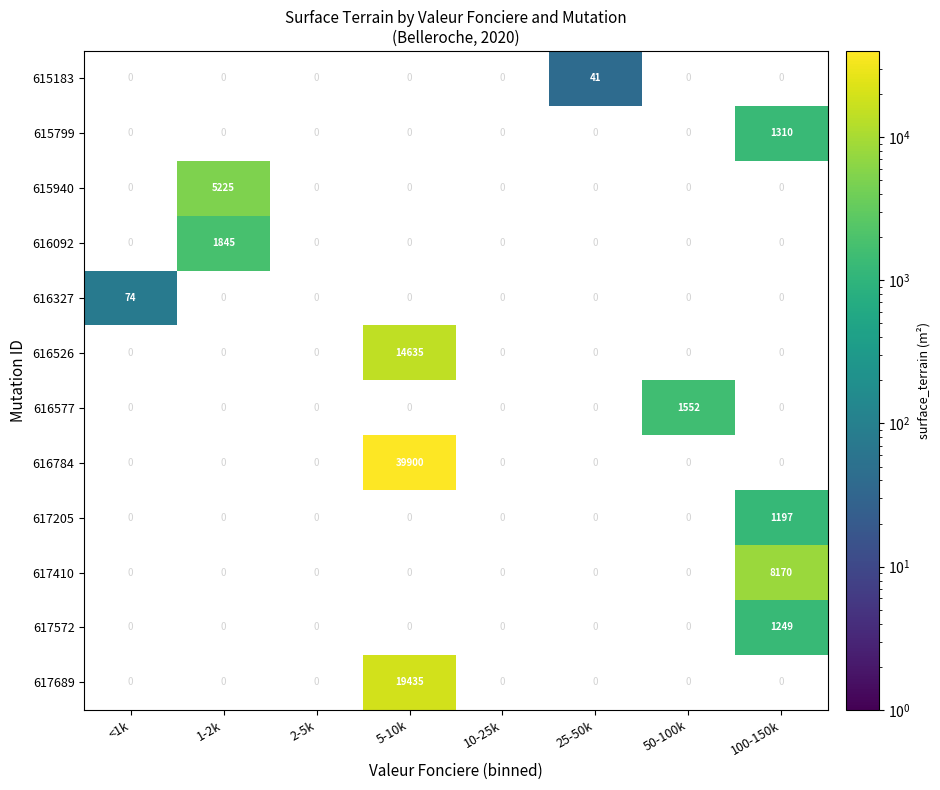

What is the difference between the maximum and second lowest values in the 616577 series?

1552